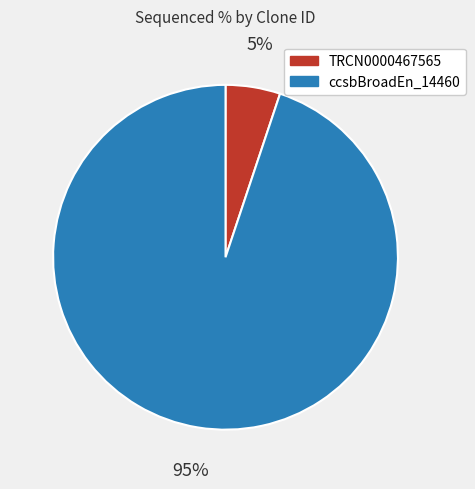

Is there any slice that represents more than half of the pie?

Yes